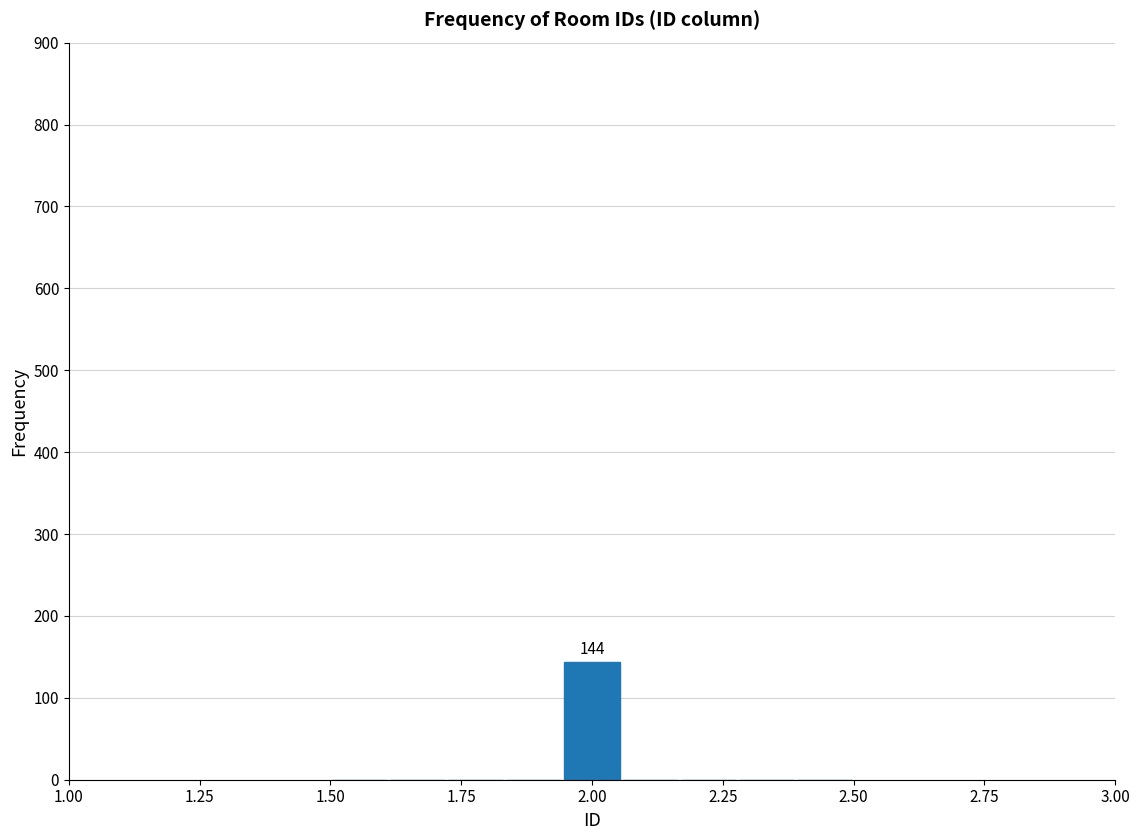

Around what value on the x-axis is the tallest bar? Give the approximate position of its centre, as read against the axis.

2.00